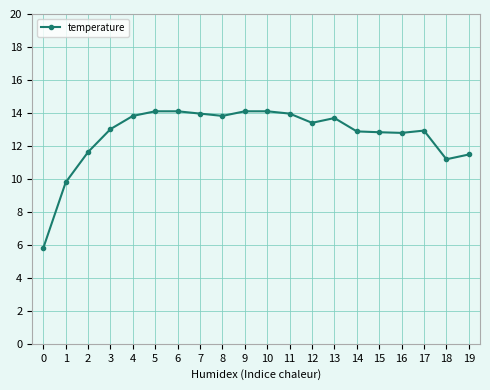

The value at 11 is 14.0. True or false?

True